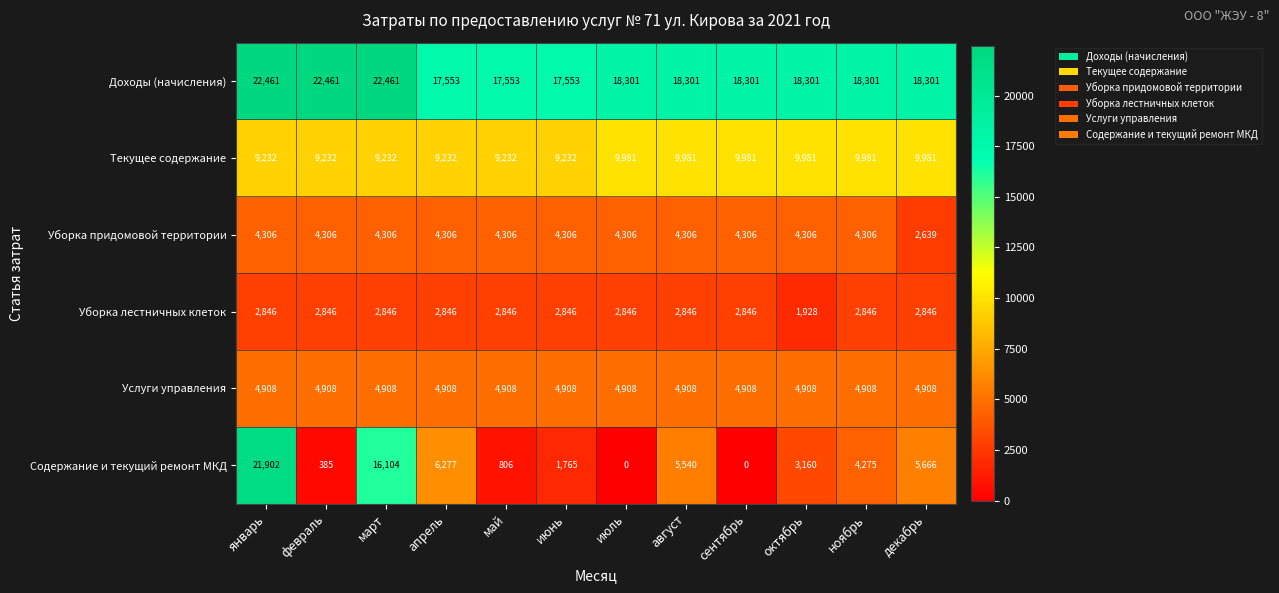

Is it true that Услуги управления equals 3284 at январь?

False